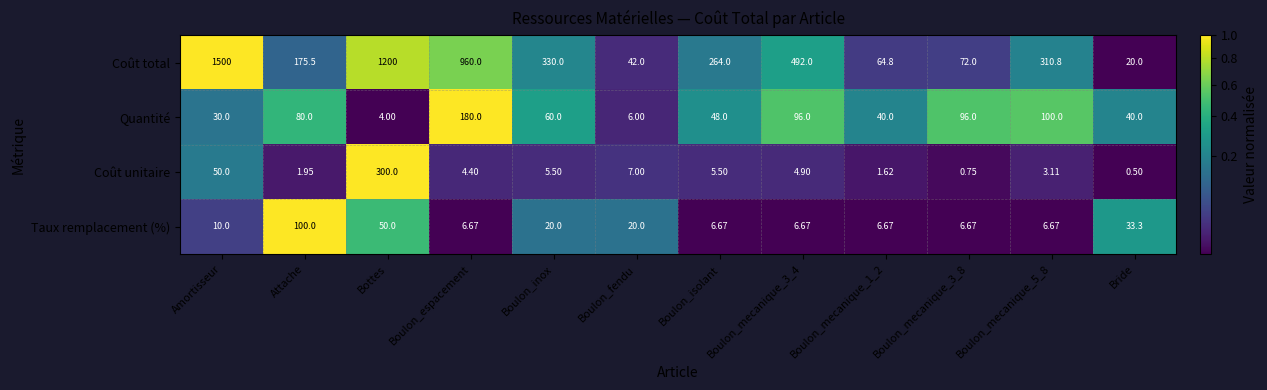

What is the total value across all series at Amortisseur?

1590.0